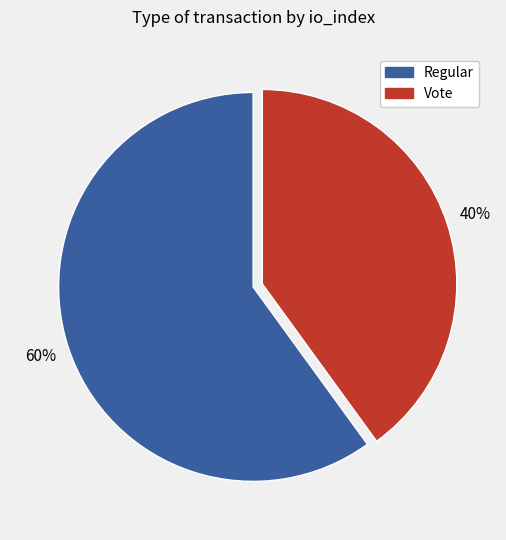

Rank the categories by value from lowest to highest.

Vote, Regular